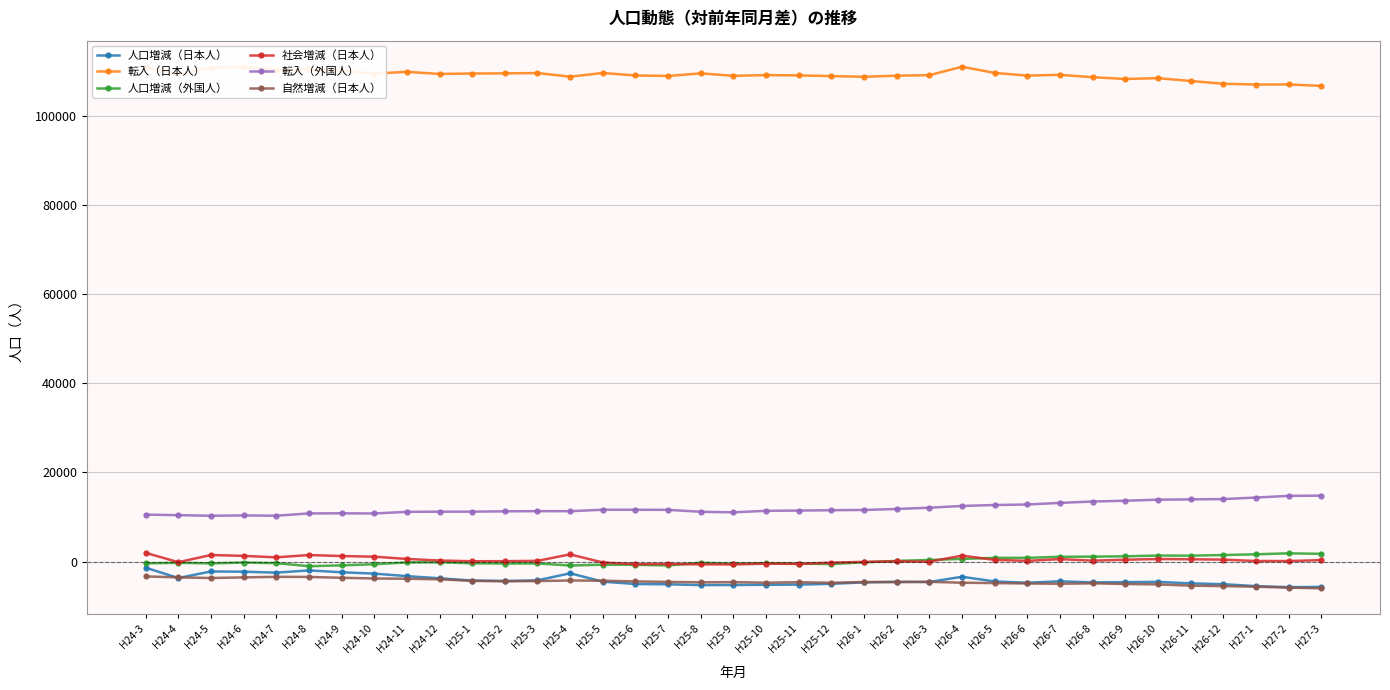

What is the value of the 社会増減（日本人） point at the 35th from the left?

118